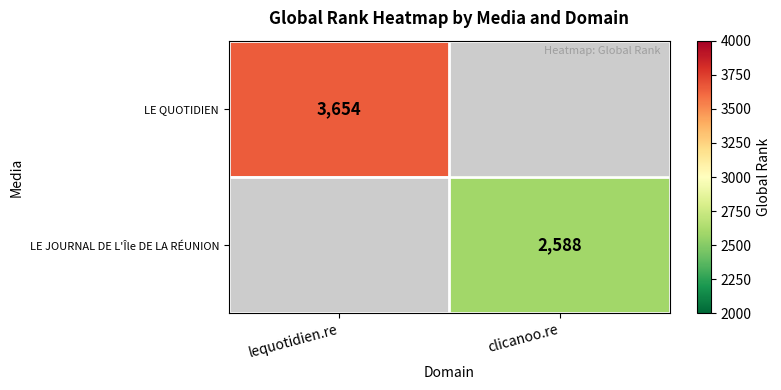

True or false: LE JOURNAL DE L'Île DE LA RÉUNION has a value of 1430 at clicanoo.re.

False